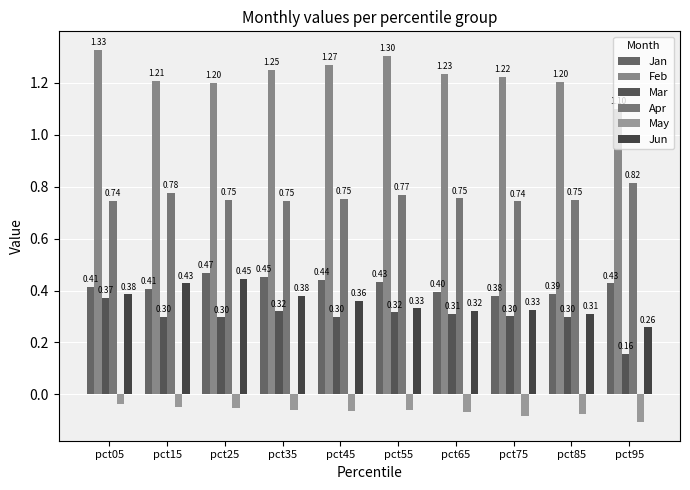

Between pct85 and pct95, which series saw the biggest shift?

Mar